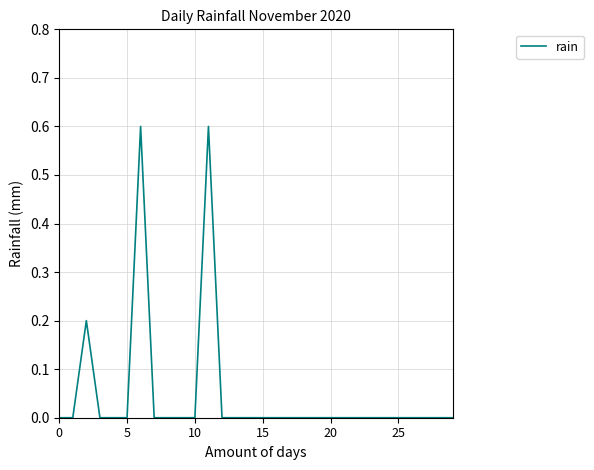

What is the sum of all values?

1.4